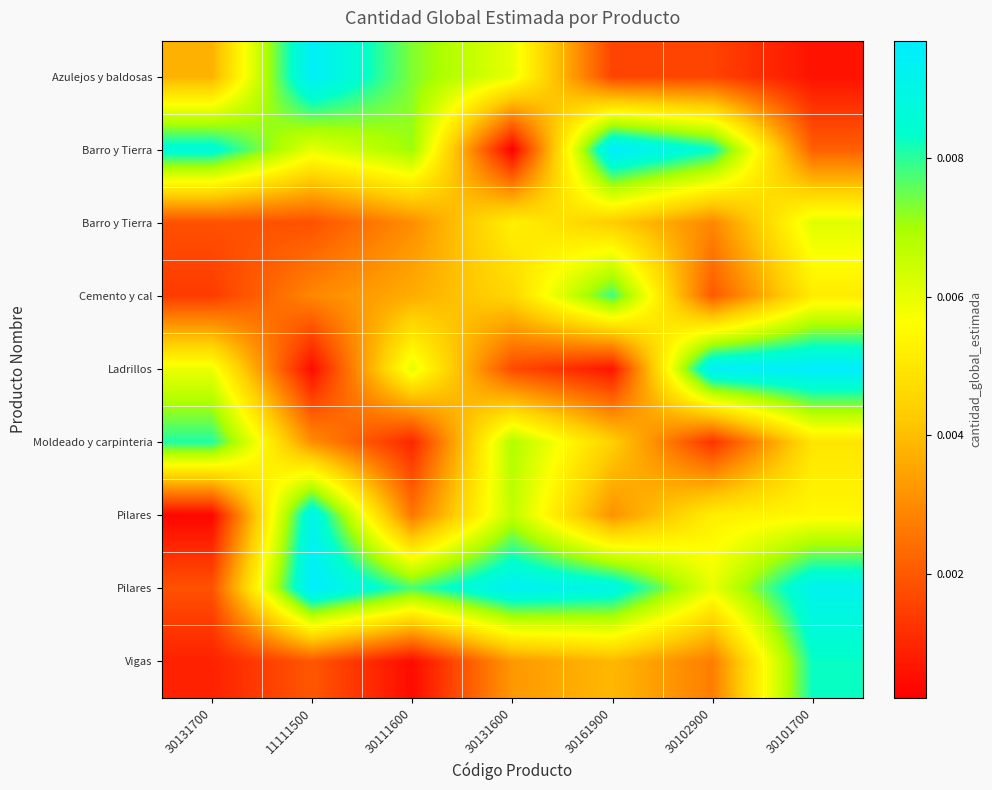

Between 30161900 and 11111500, which is larger?

11111500